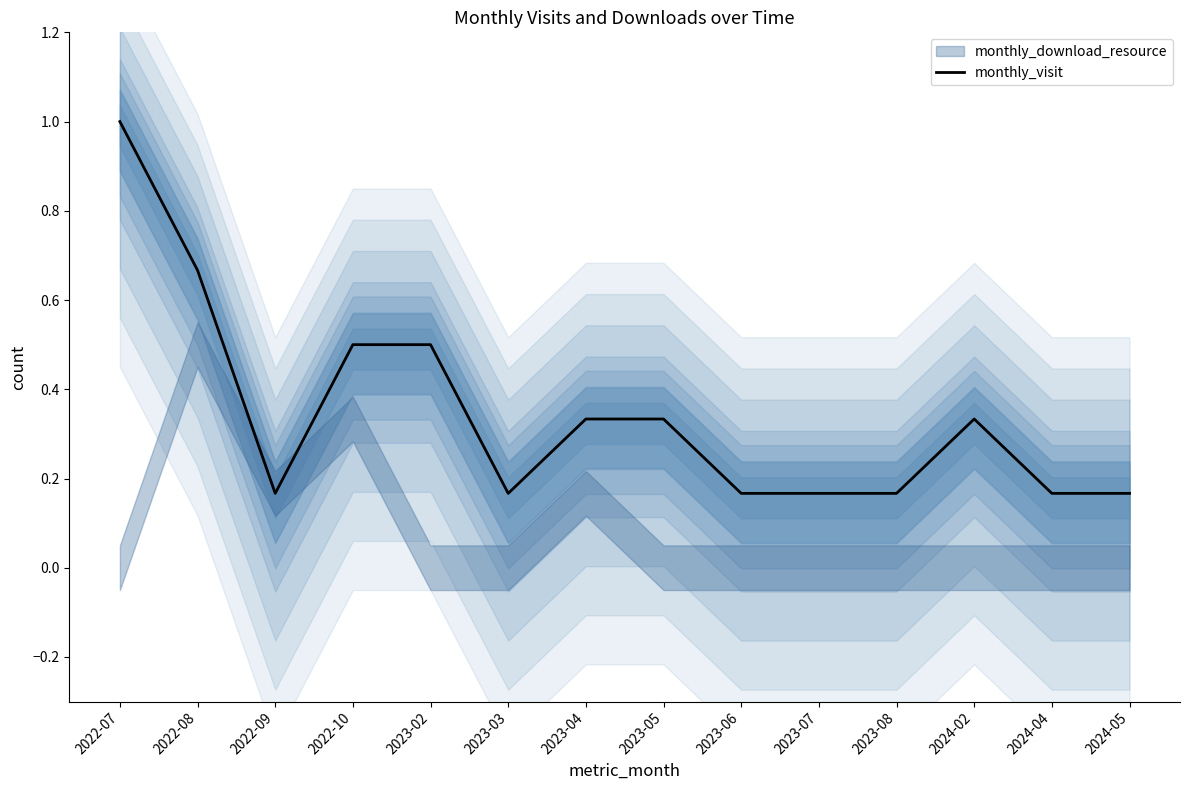

Rank the categories by value from highest to lowest.

2022-07, 2022-08, 2022-10, 2023-02, 2023-04, 2023-05, 2024-02, 2022-09, 2023-03, 2023-06, 2023-07, 2023-08, 2024-04, 2024-05